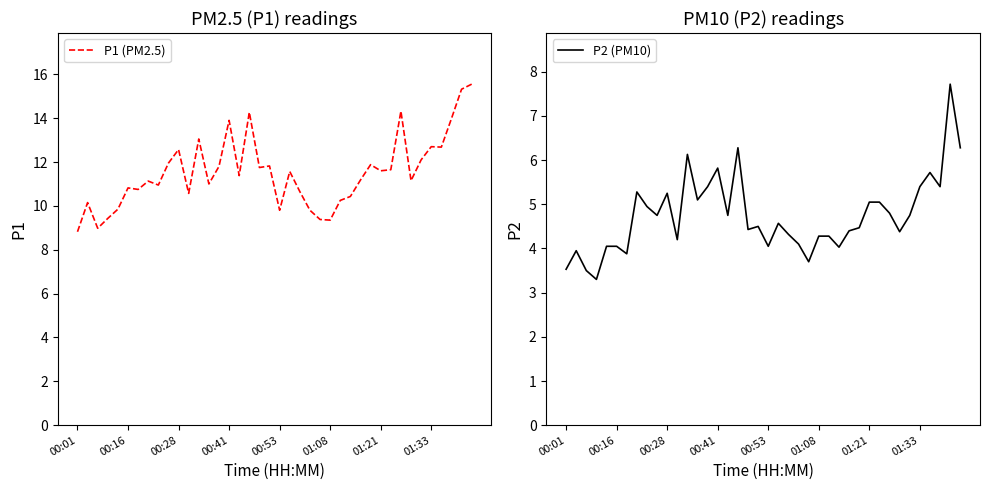

List the series in order of their peak value, lowest first.

P2 (PM10), P1 (PM2.5)